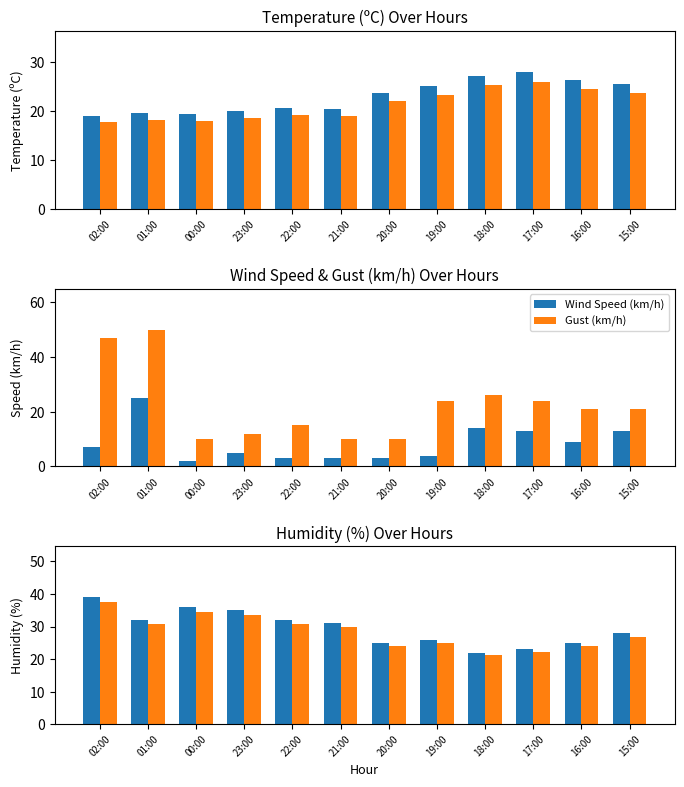

What is the difference between the highest and lowest values at 23:00?

30.0